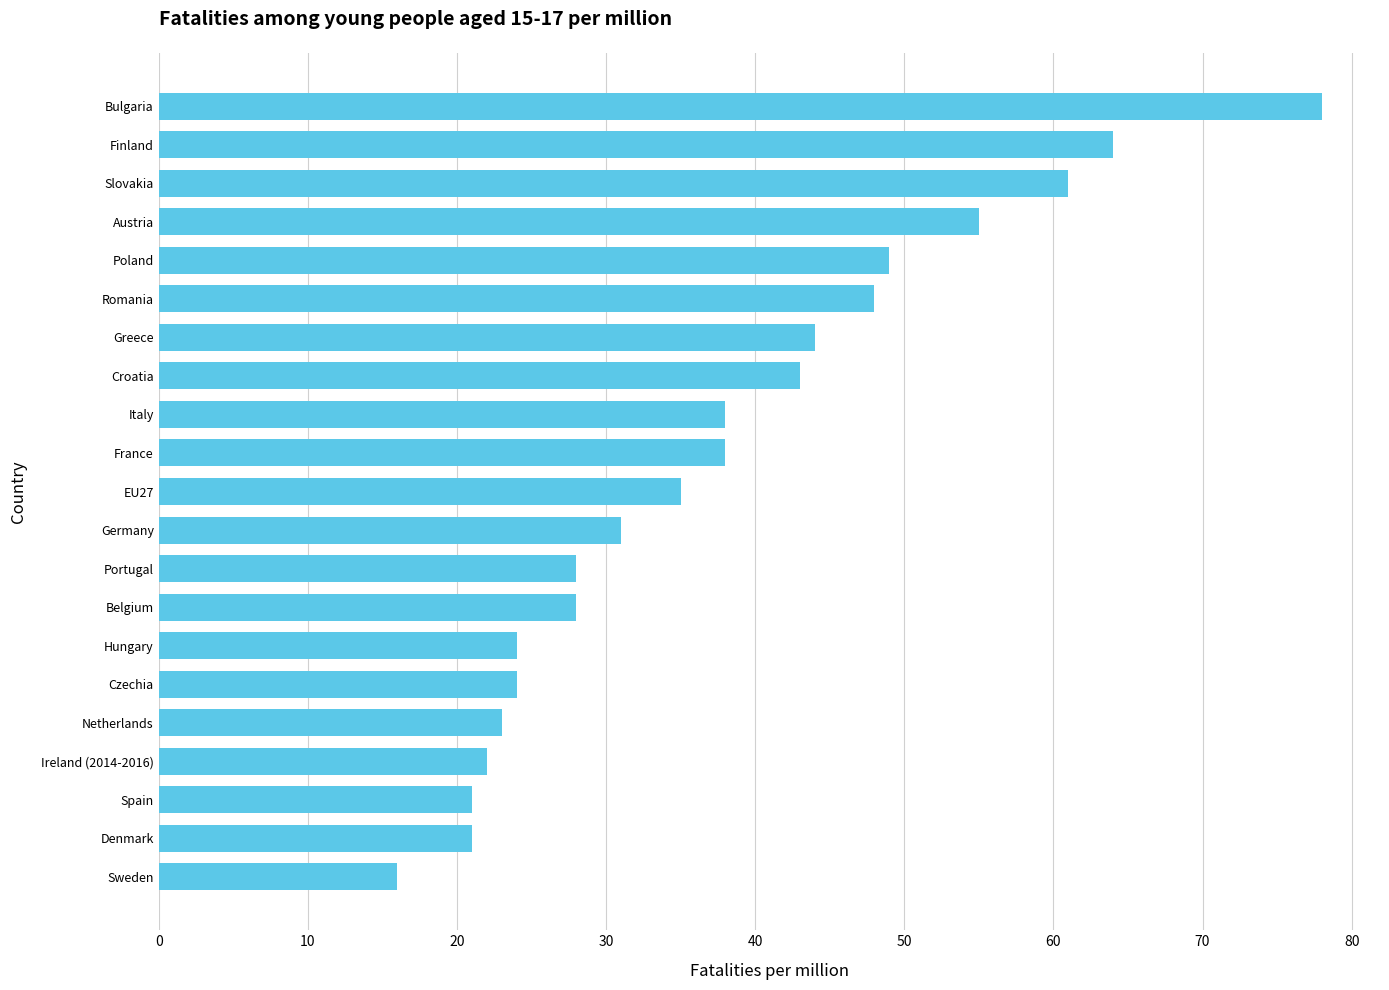

Approximately how many times larger is the value at EU27 compared to Germany?

1.1